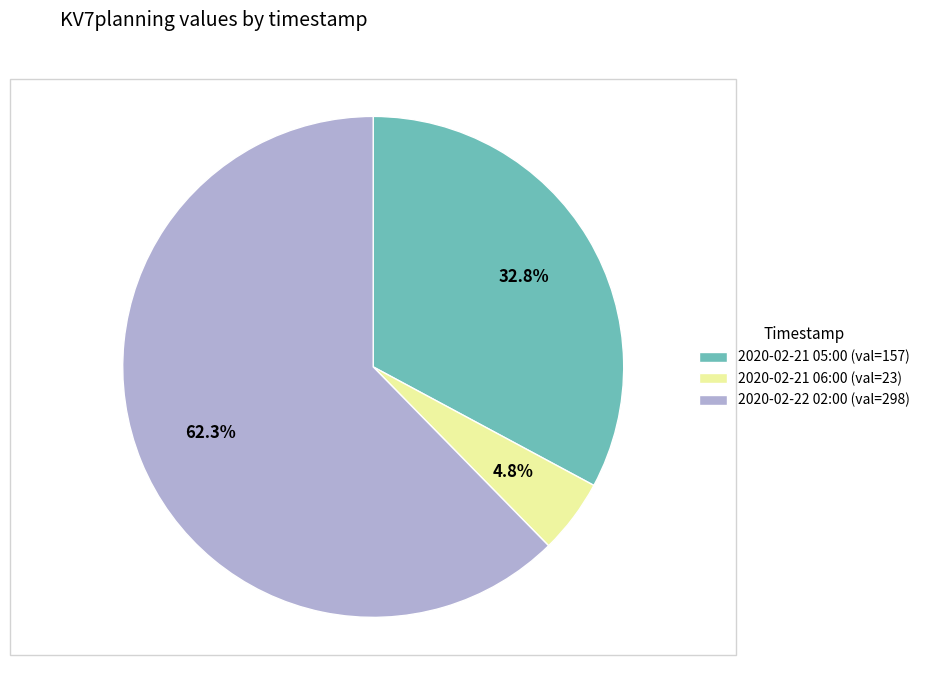

What is the majority slice?

2020-02-22 02:00 (val=298)